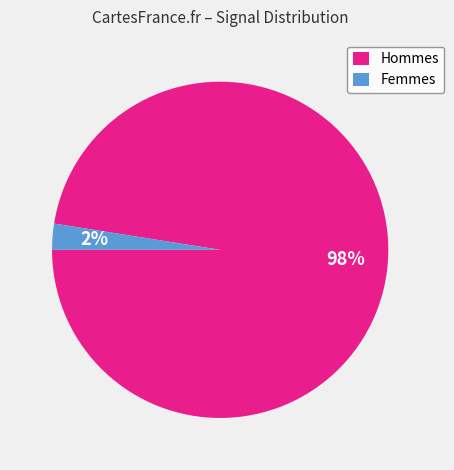

Rank the categories by value from highest to lowest.

Hommes, Femmes